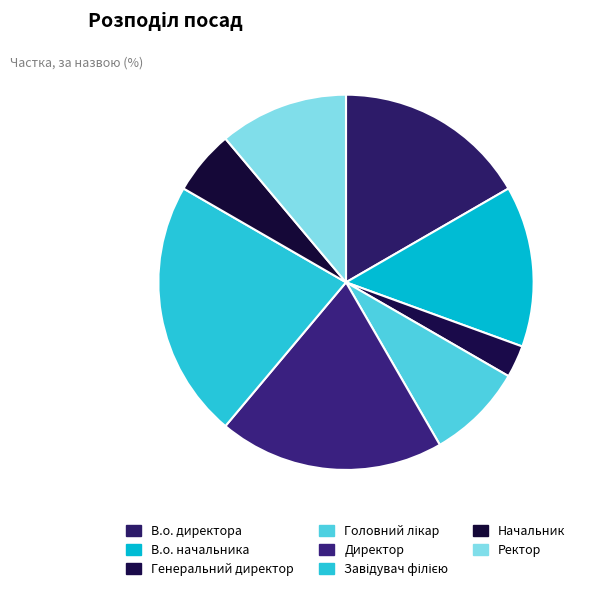

Which category has the smallest portion of the pie?

Генеральний директор